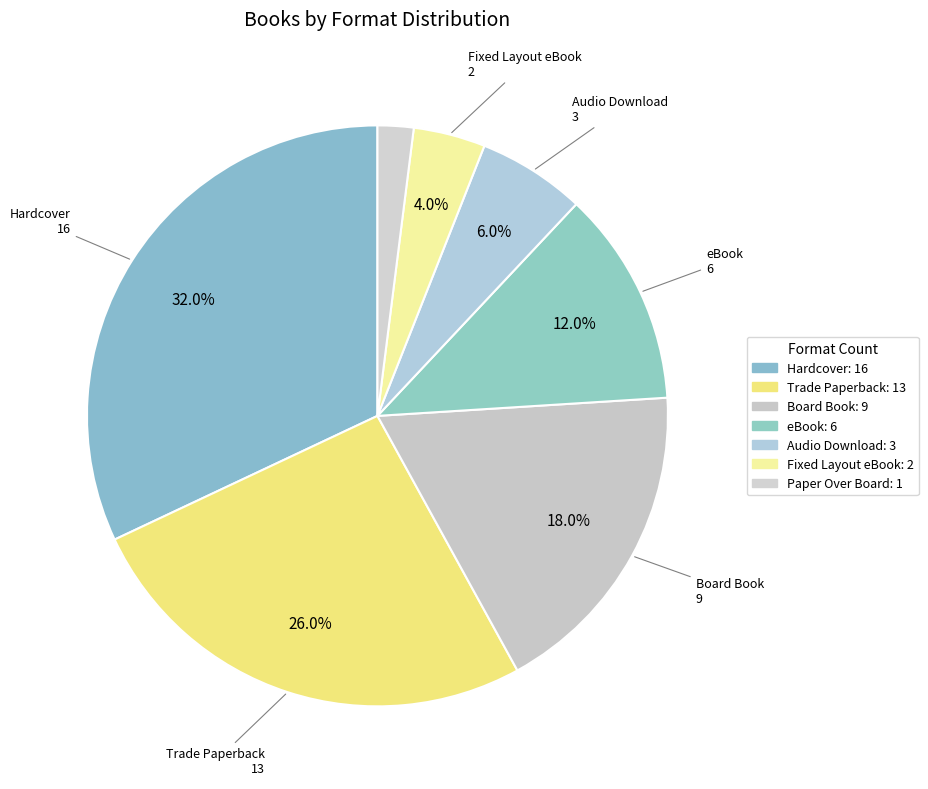

Count the number of slices in the pie.

7